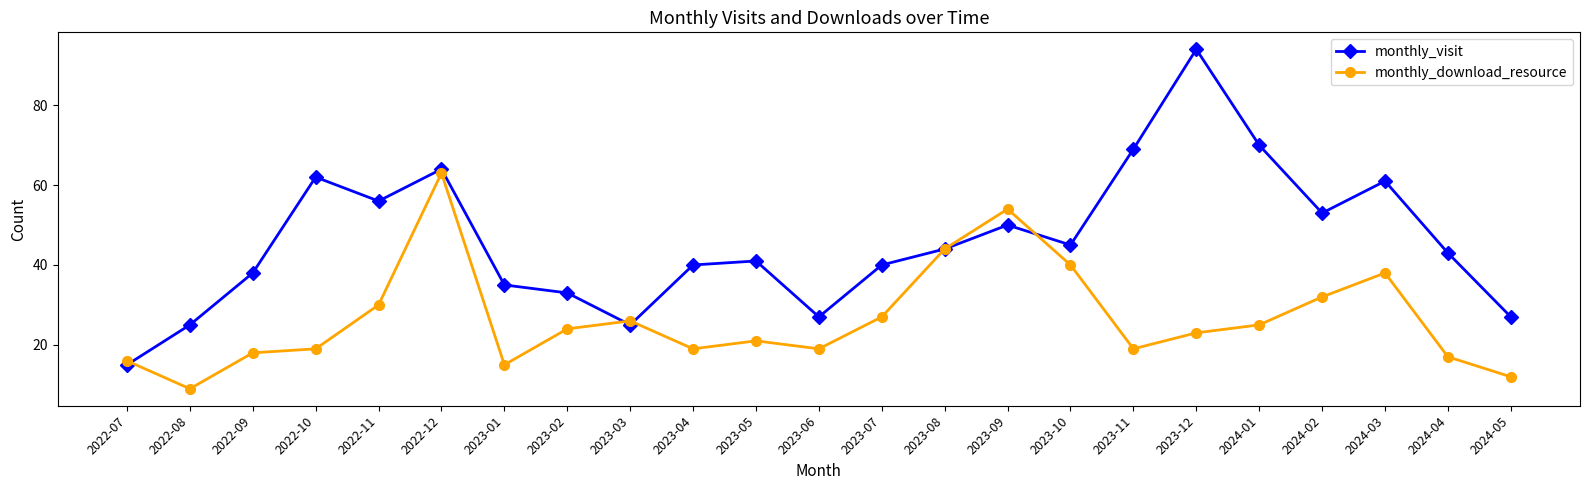

List the series in order of their overall mean, lowest first.

monthly_download_resource, monthly_visit